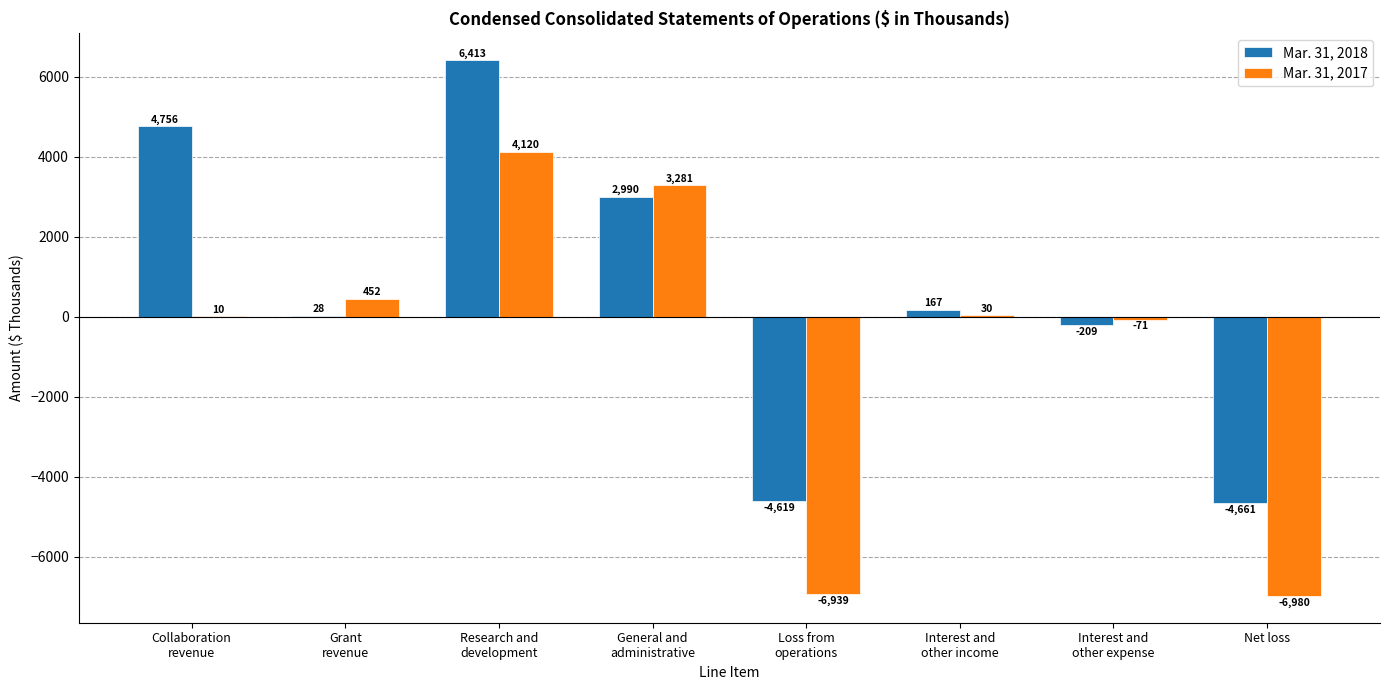

What is the total value across all series at Collaboration
revenue?

4766